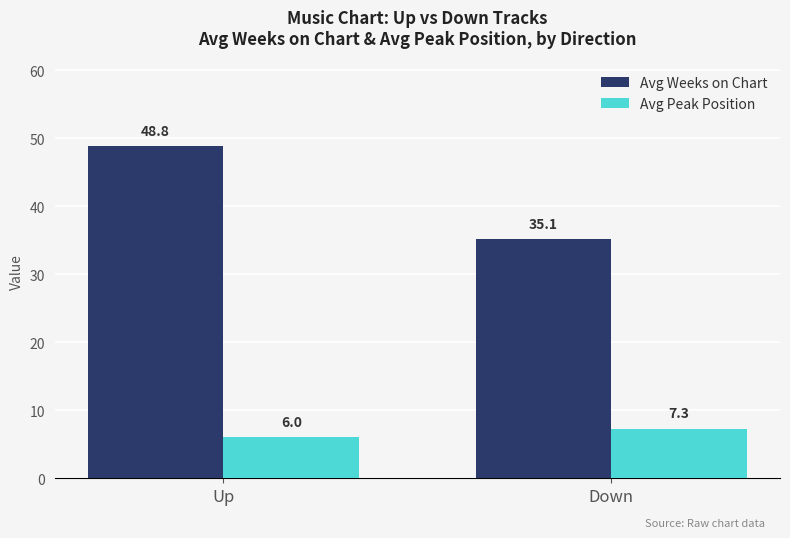

The value of Avg Peak Position at Up is 1.5. True or false?

False